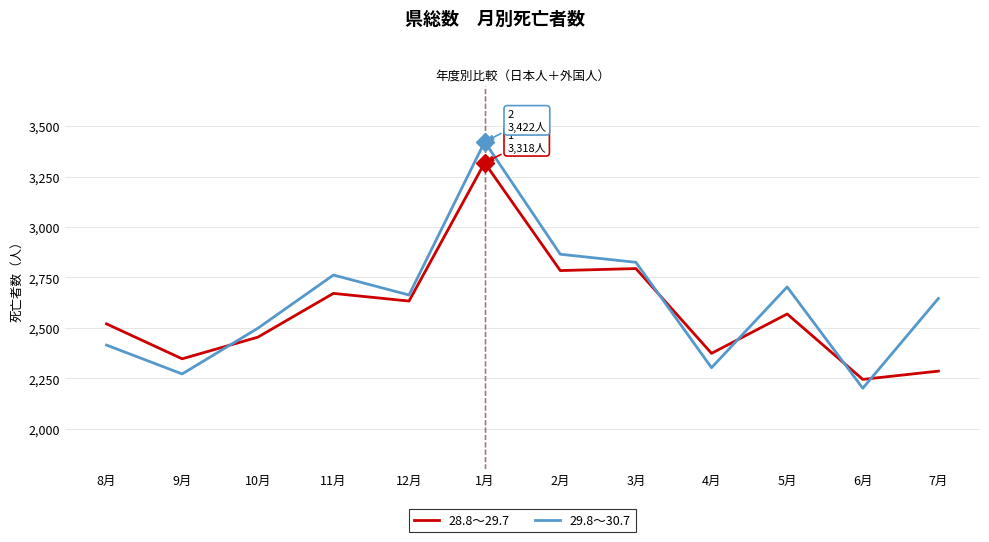

What is the total value across all series at 12月?

5296